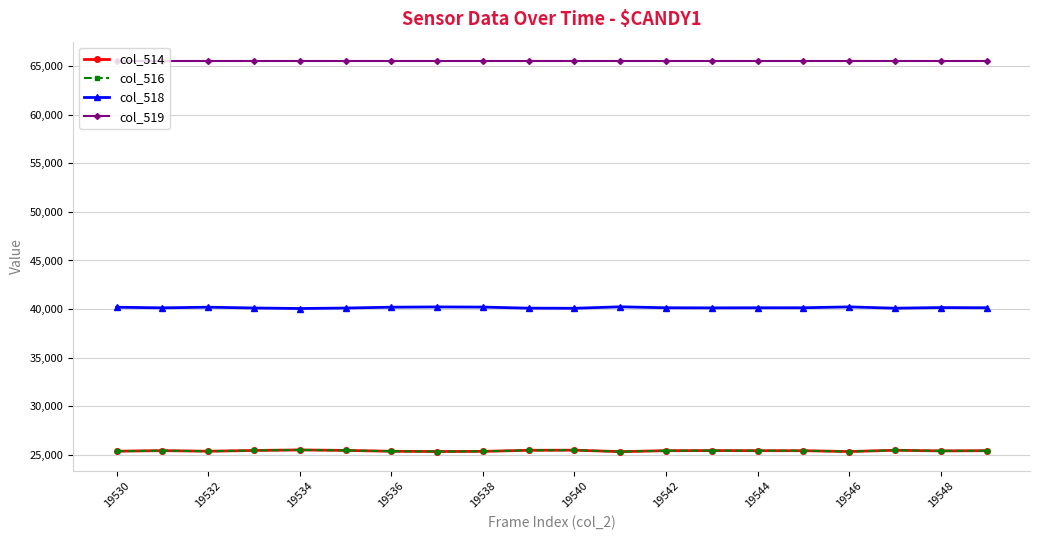

Does the chart have visible grid lines?

Yes